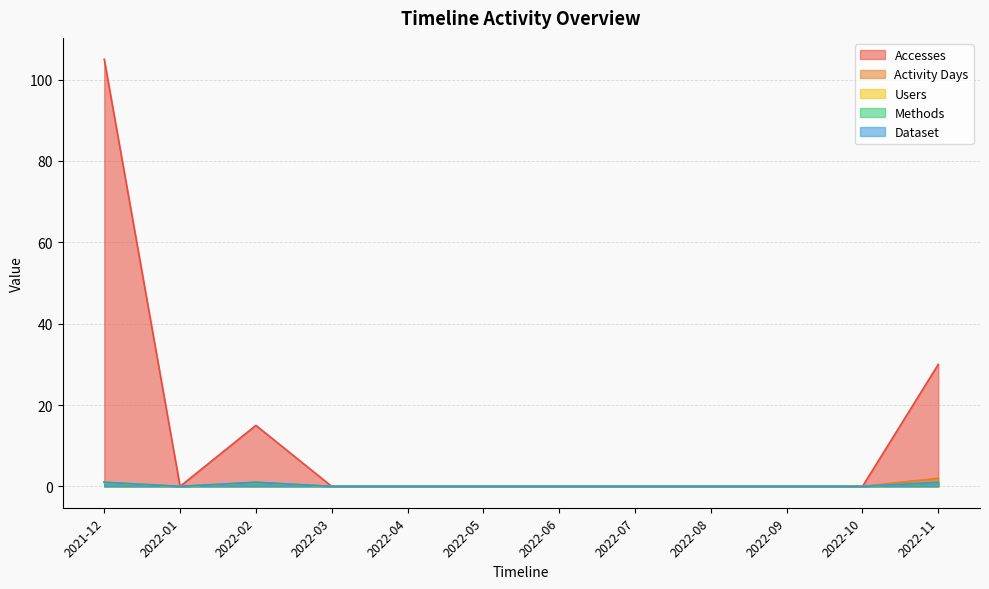

Where is Methods nearest to the value 0?

2022-01